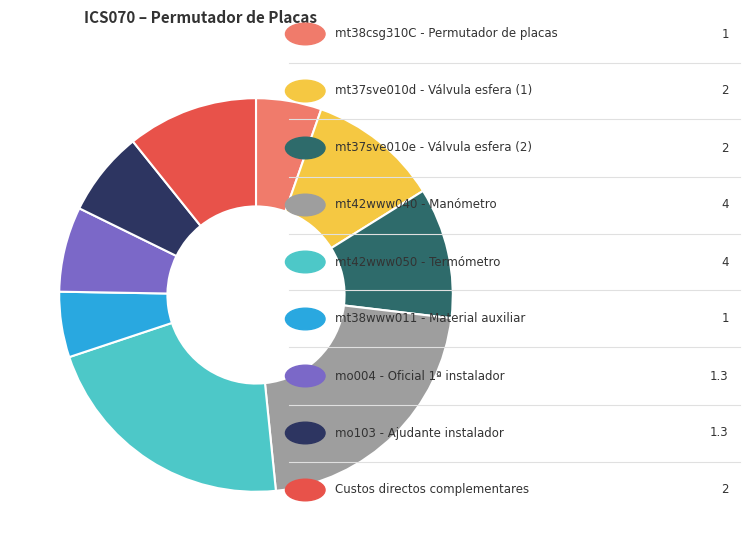

Is there a majority slice in this chart?

No